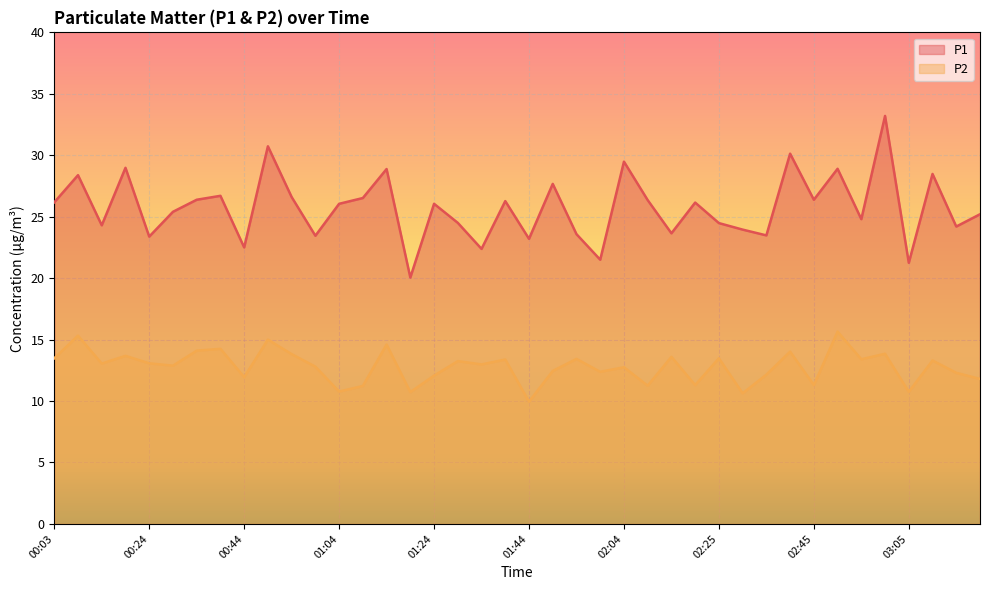

Between 00:19 and 02:15, which is larger?

00:19